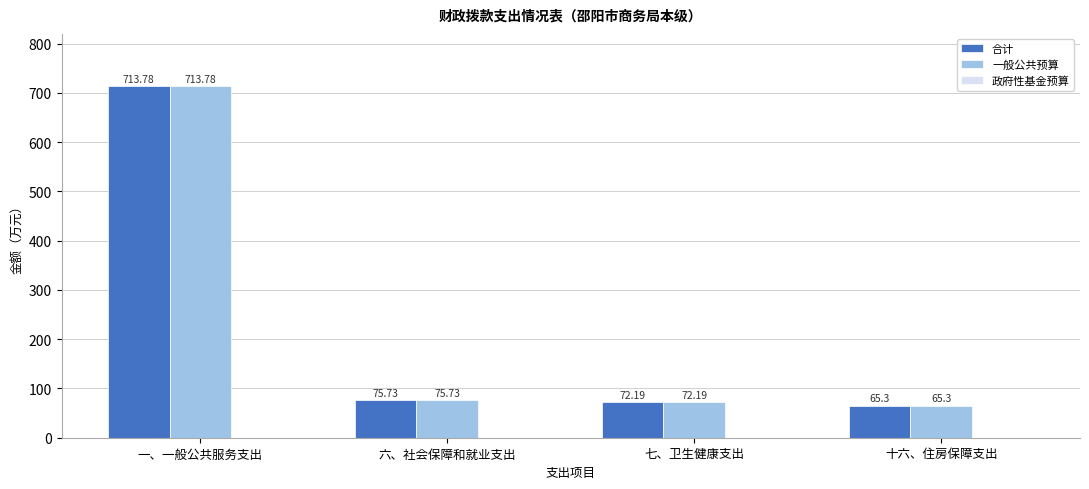

What is the label of the 3rd bar from the left?

七、卫生健康支出